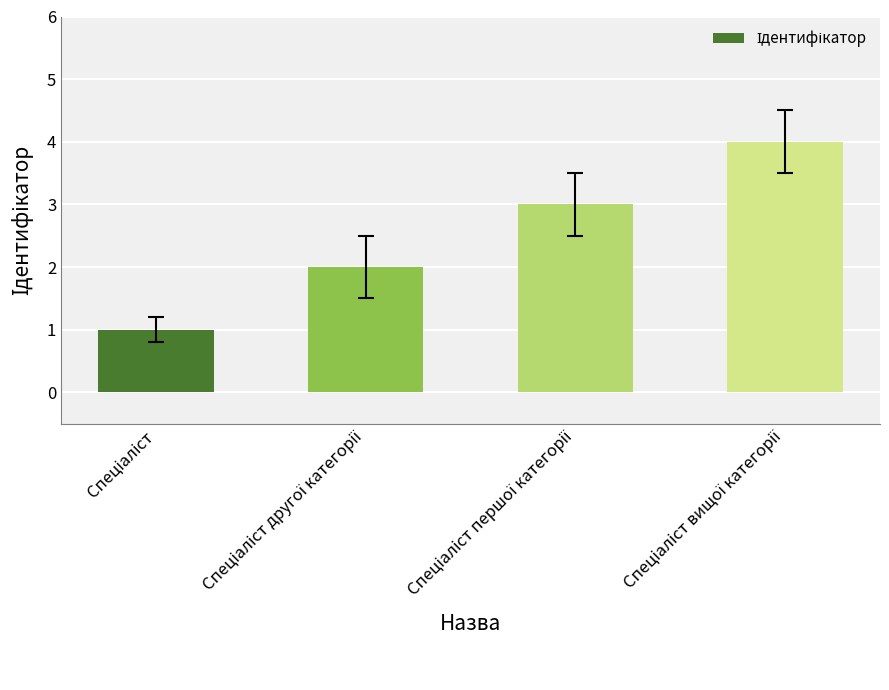

What is the smallest value displayed?

1